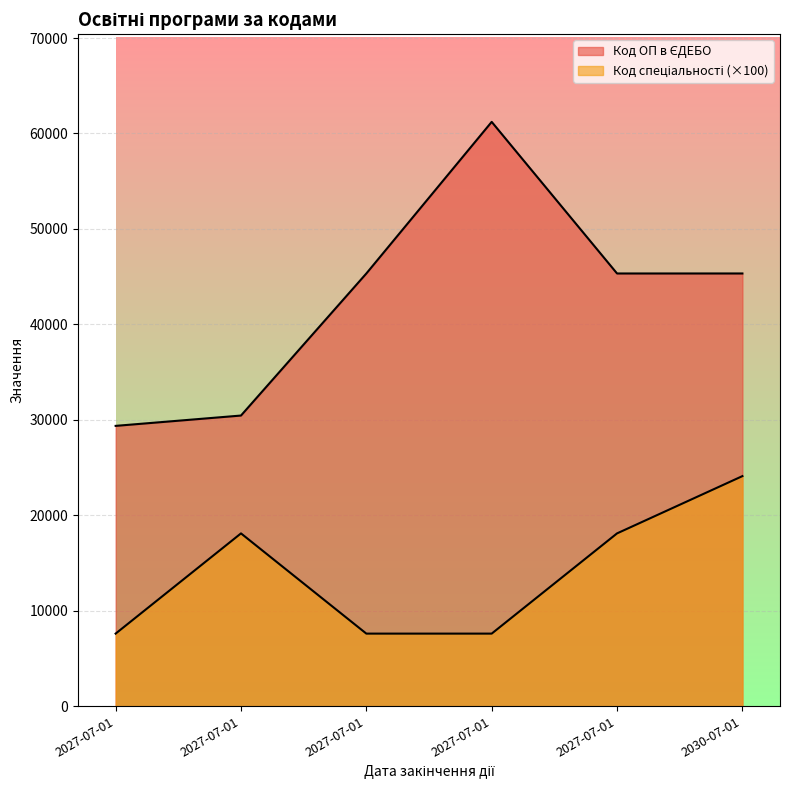

Reading left to right, extract all data points from this chart.

Код ОП в ЄДЕБО: 2027-07-01=29364	2027-07-01=30446	2027-07-01=45329	2027-07-01=61213	2027-07-01=45330	2030-07-01=45331
Код спеціальності: 2027-07-01=7600	2027-07-01=18100	2027-07-01=7600	2027-07-01=7600	2027-07-01=18100	2030-07-01=24100